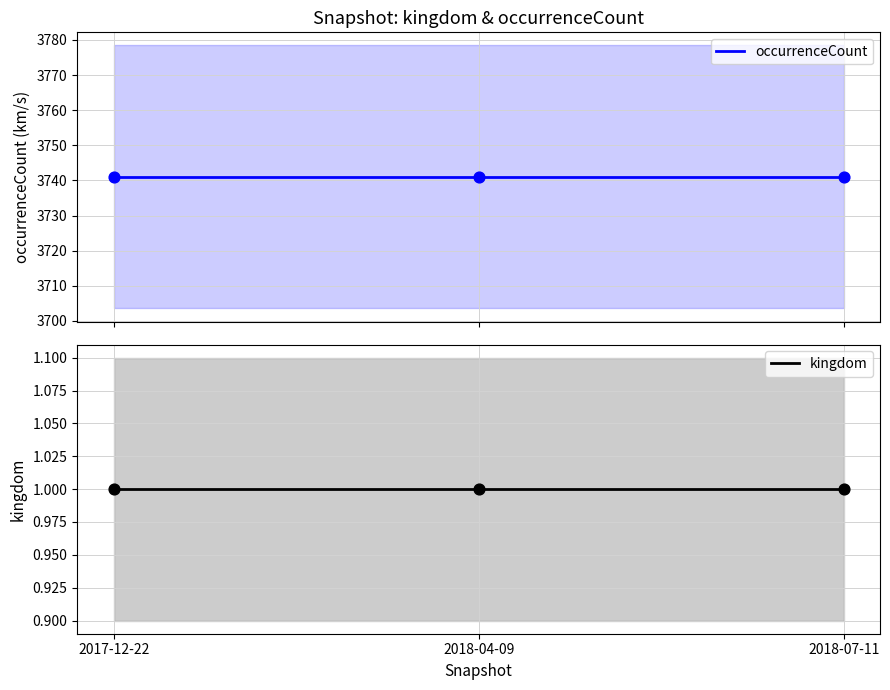

What are all the series names shown in the legend?

occurrenceCount, kingdom